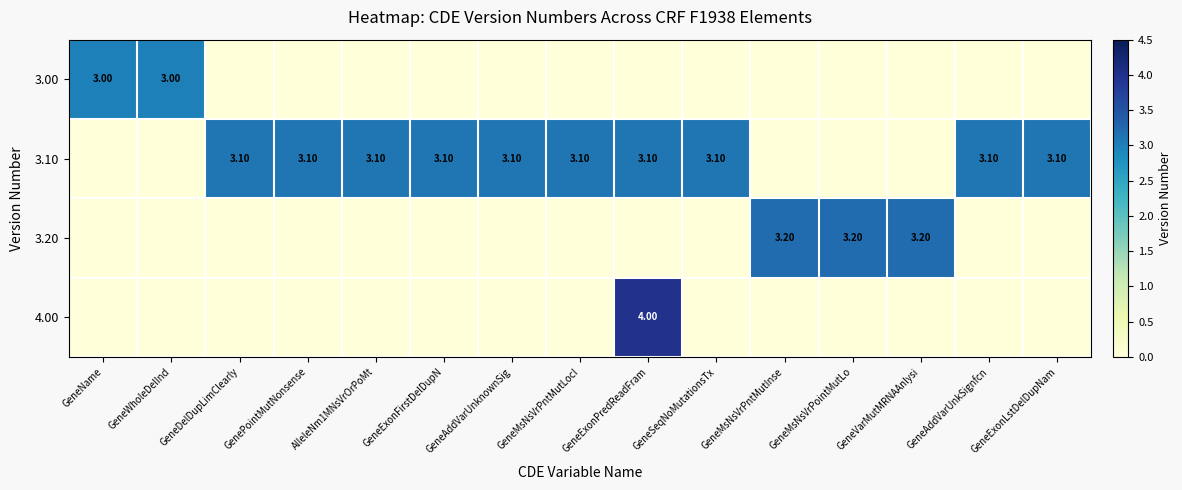

What is the difference between the second highest and minimum values in the 3.00 series?

3.0